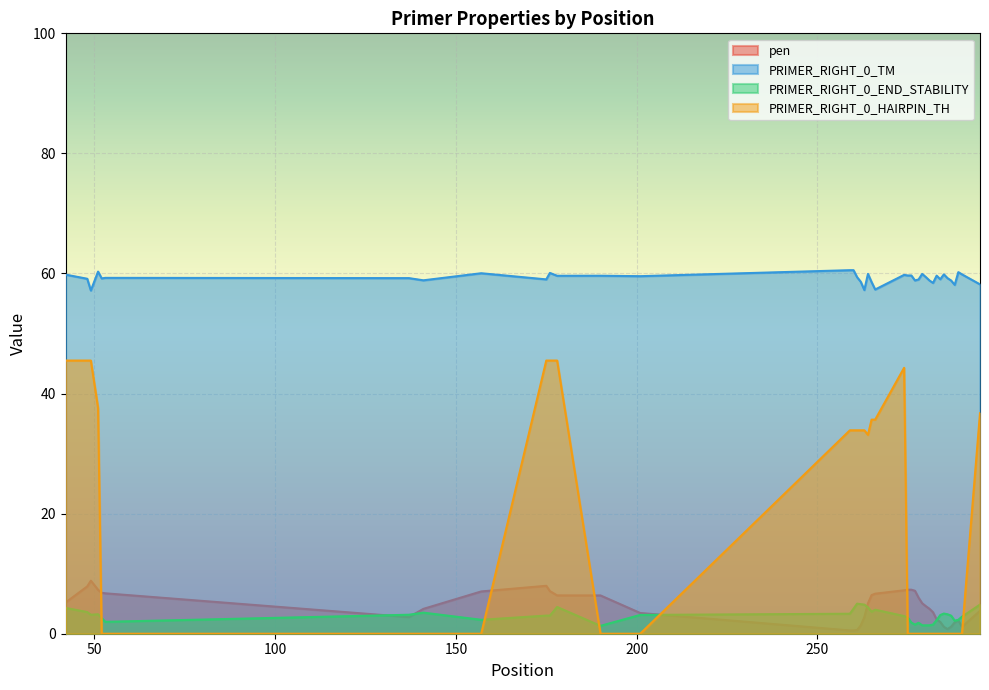

At which category does PRIMER_RIGHT_0_END_STABILITY reach its first local valley?

49